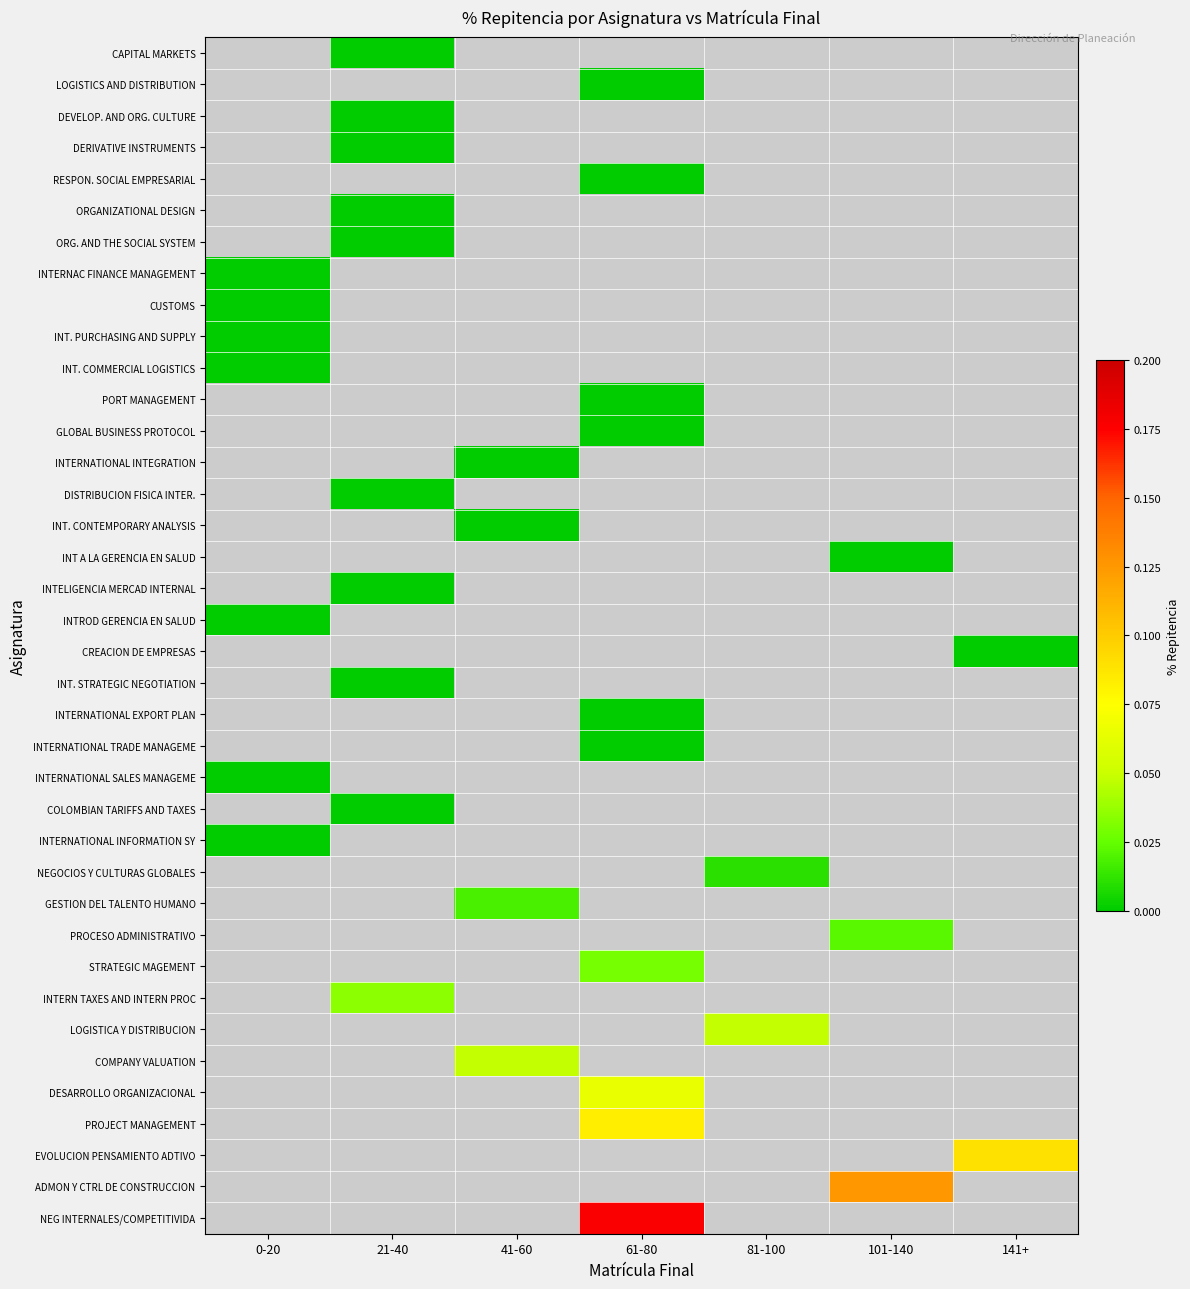

Which has a higher value, 41-60 or 0-20?

0-20